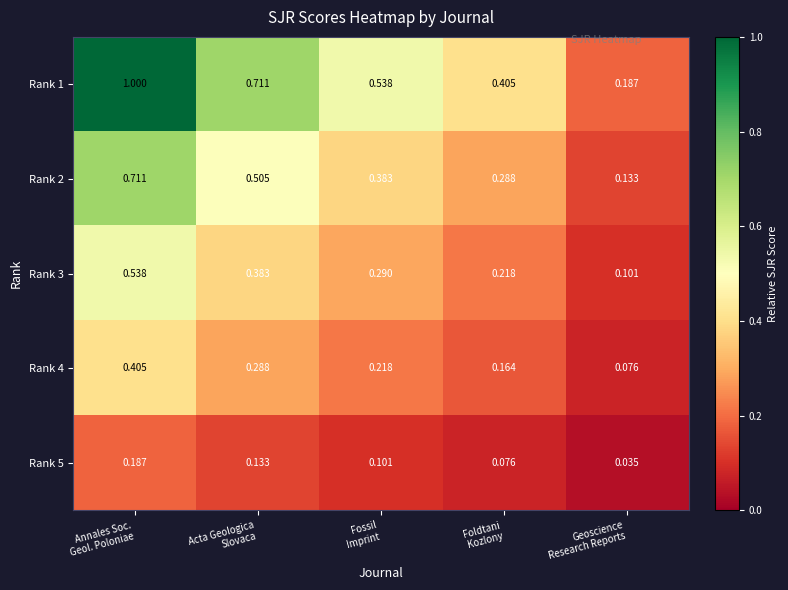

How many series are shown in this chart?

5